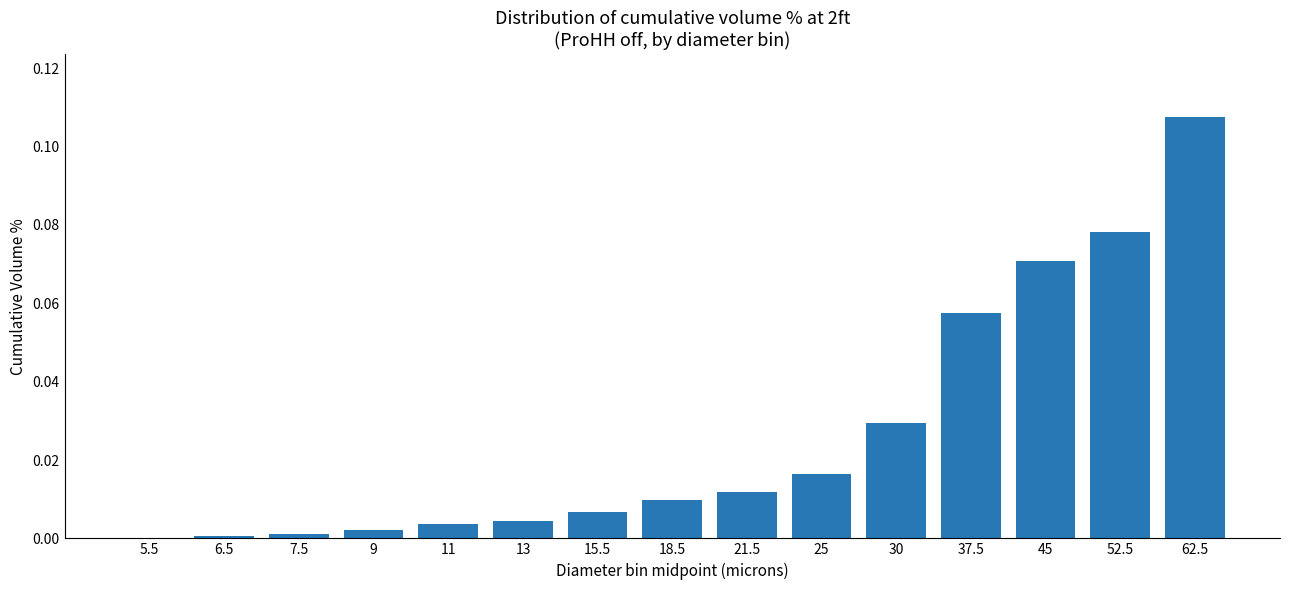

The chart shows a value of 0.0 at 11. True or false?

True